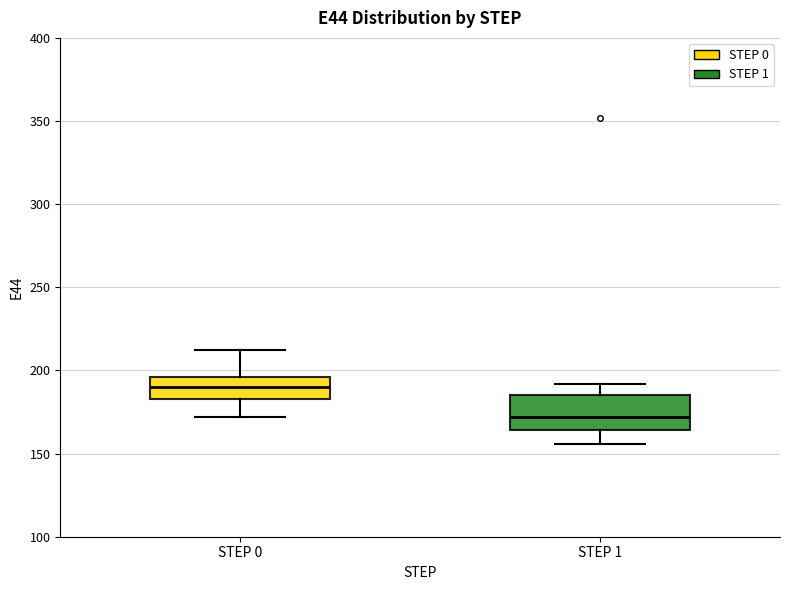

Reading left to right, read every box against the y-axis: the position of its median line, the range the box covers, and the ends of its whiskers. The values are not printed on the chart, so give them approximately, as read against the axis.

STEP 0: median 190, box 185 to 195, whiskers 170 to 210
STEP 1: median 170, box 165 to 185, whiskers 155 to 190